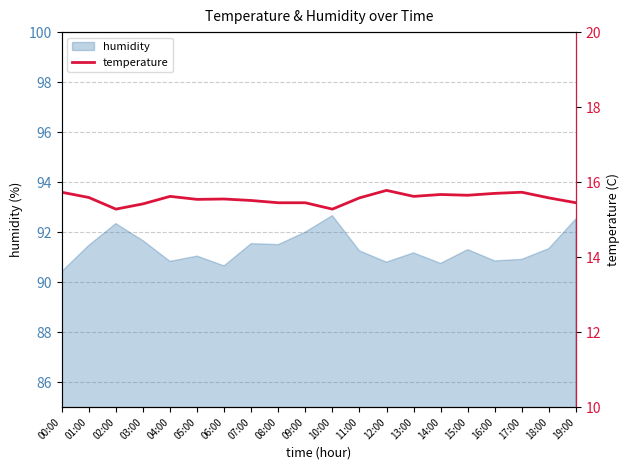

True or false: humidity has a value of 127.6 at 08:00.

False